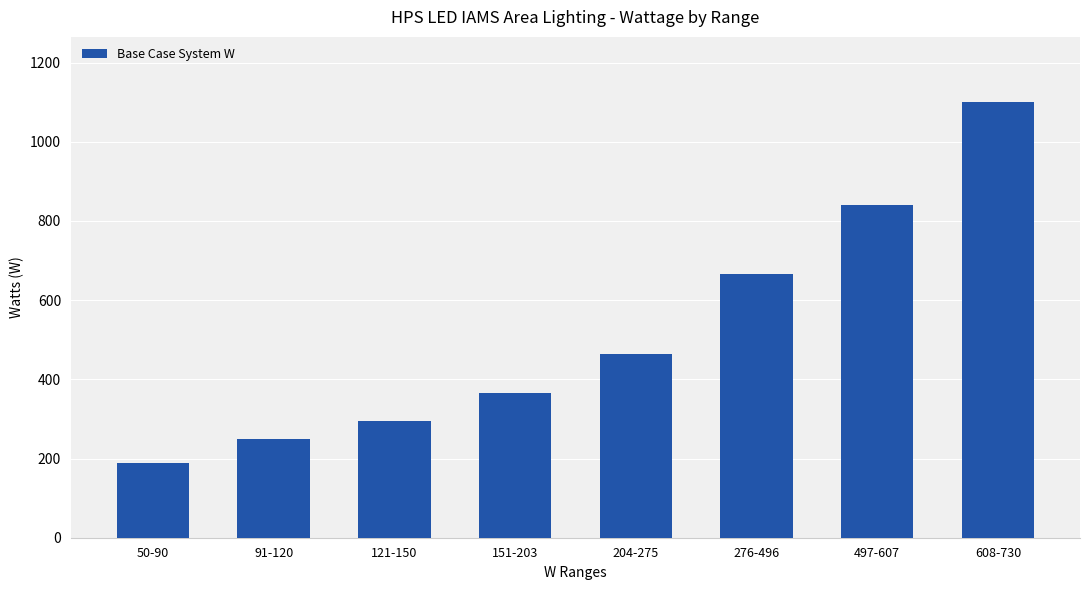

What is the value of the 7th bar from the left?

840